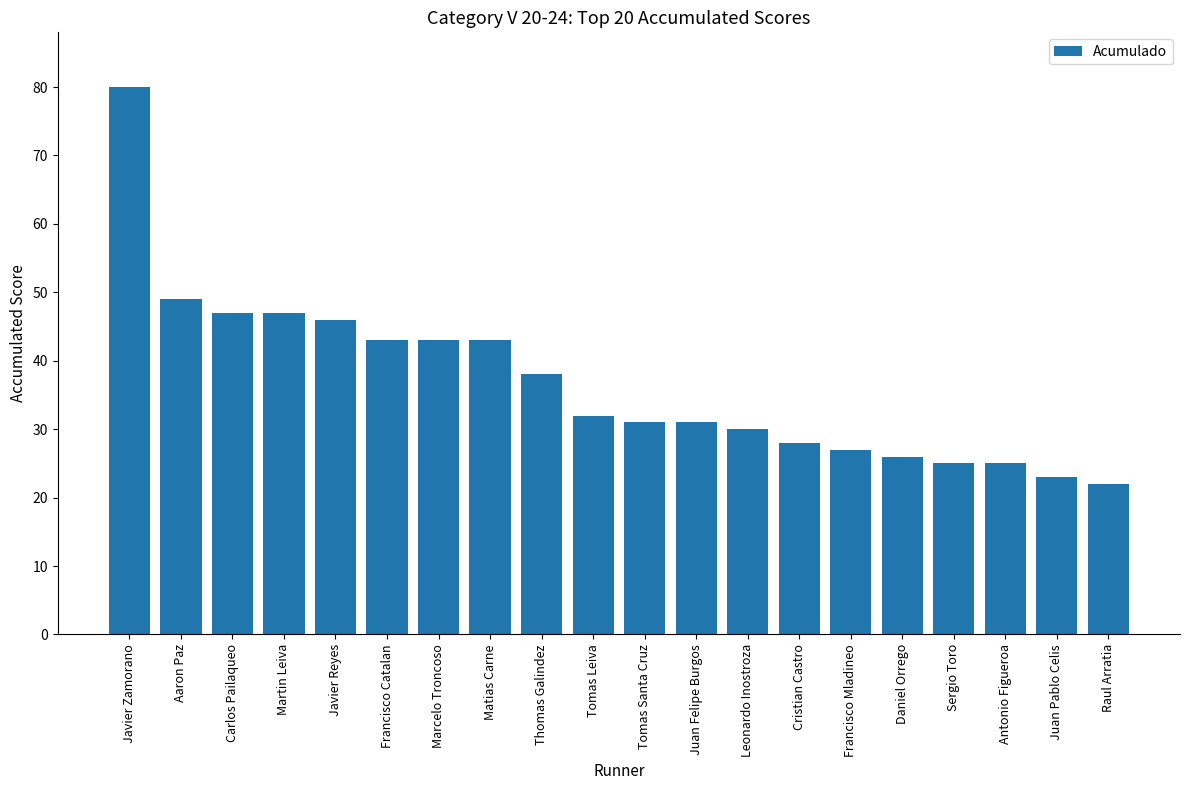

At which category does the chart reach its minimum across all series?

Raul Arratia